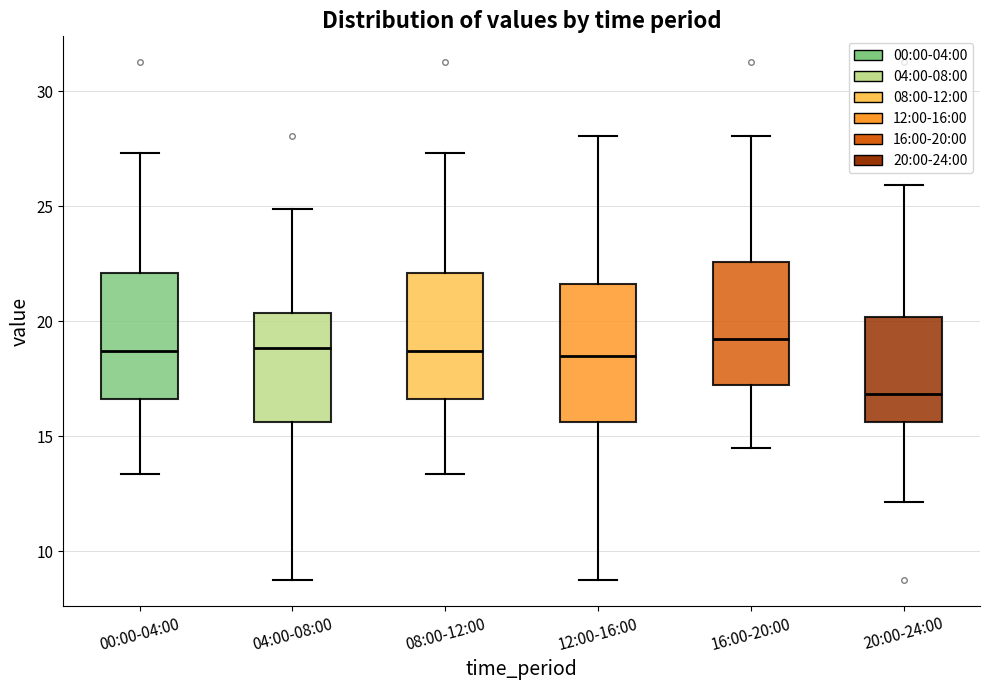

Reading left to right, transcribe this box plot: for each box, give where its median line is, the range the box spans, and where its two whiskers end, as read against the y-axis. The values are not printed on the chart, so give them approximately, as read against the axis.

00:00-04:00: median 18.5, box 16.5 to 22.0, whiskers 13.5 to 27.5
04:00-08:00: median 19.0, box 15.5 to 20.5, whiskers 9.0 to 25.0
08:00-12:00: median 18.5, box 16.5 to 22.0, whiskers 13.5 to 27.5
12:00-16:00: median 18.5, box 15.5 to 21.5, whiskers 9.0 to 28.0
16:00-20:00: median 19.0, box 17.0 to 22.5, whiskers 14.5 to 28.0
20:00-24:00: median 17.0, box 15.5 to 20.0, whiskers 12.0 to 26.0